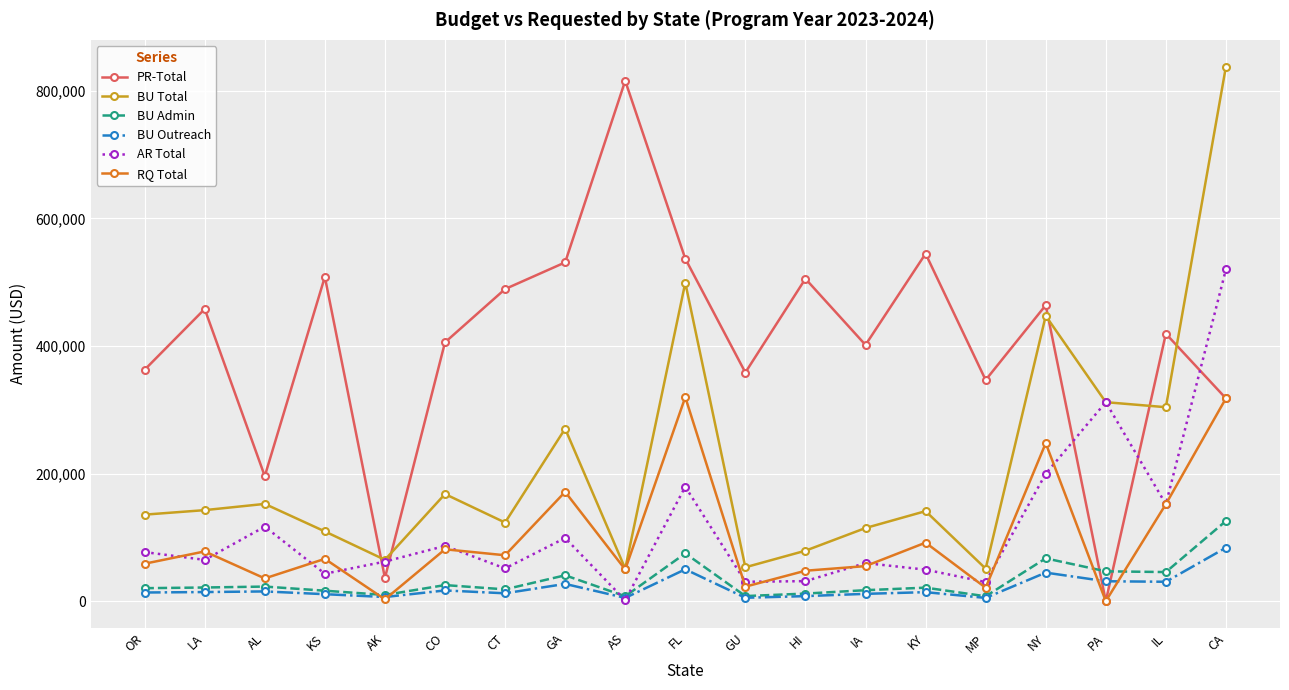

What is the sum of all AR Total values?

2165170.3